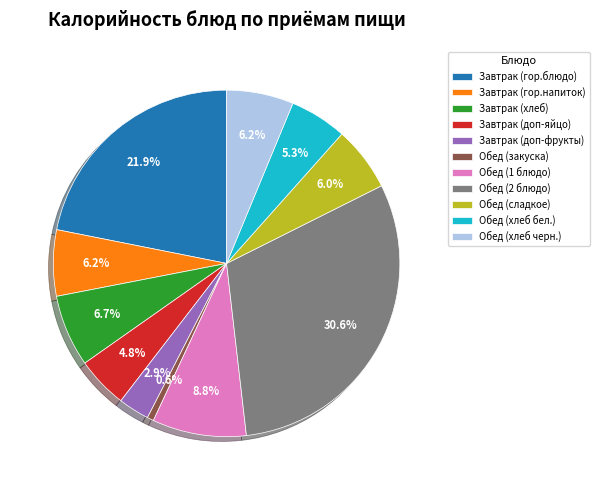

To the nearest percent, what portion does Обед (1 блюдо) represent?

9%